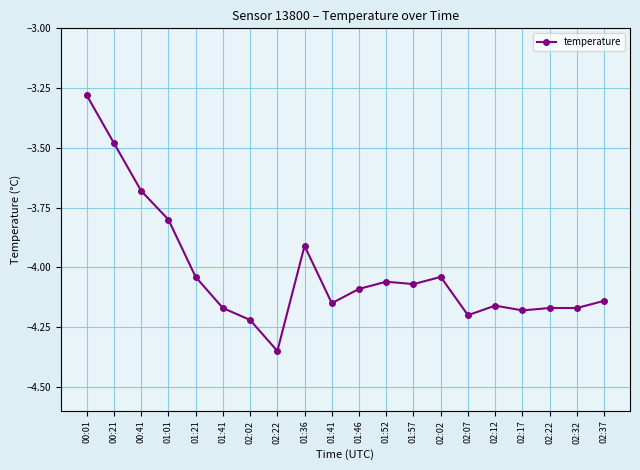

Reading left to right, what are all the values shown in this chart?

-3.3	-3.5	-3.7	-3.8	-4.0	-4.2	-4.2	-4.3	-3.9	-4.2	-4.1	-4.1	-4.1	-4.0	-4.2	-4.2	-4.2	-4.2	-4.2	-4.1